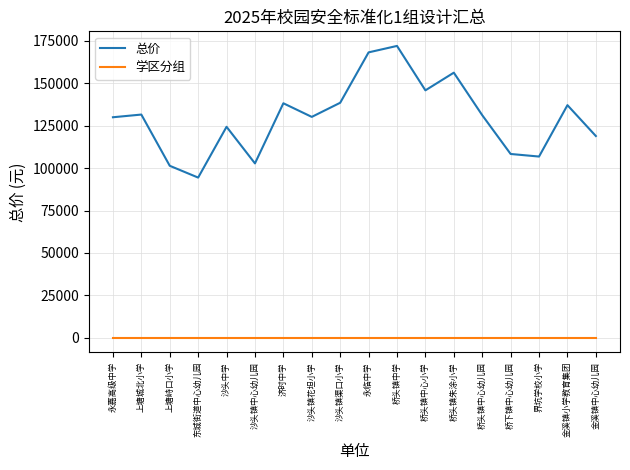

List the series in order of their peak value, lowest first.

学区分组, 总价